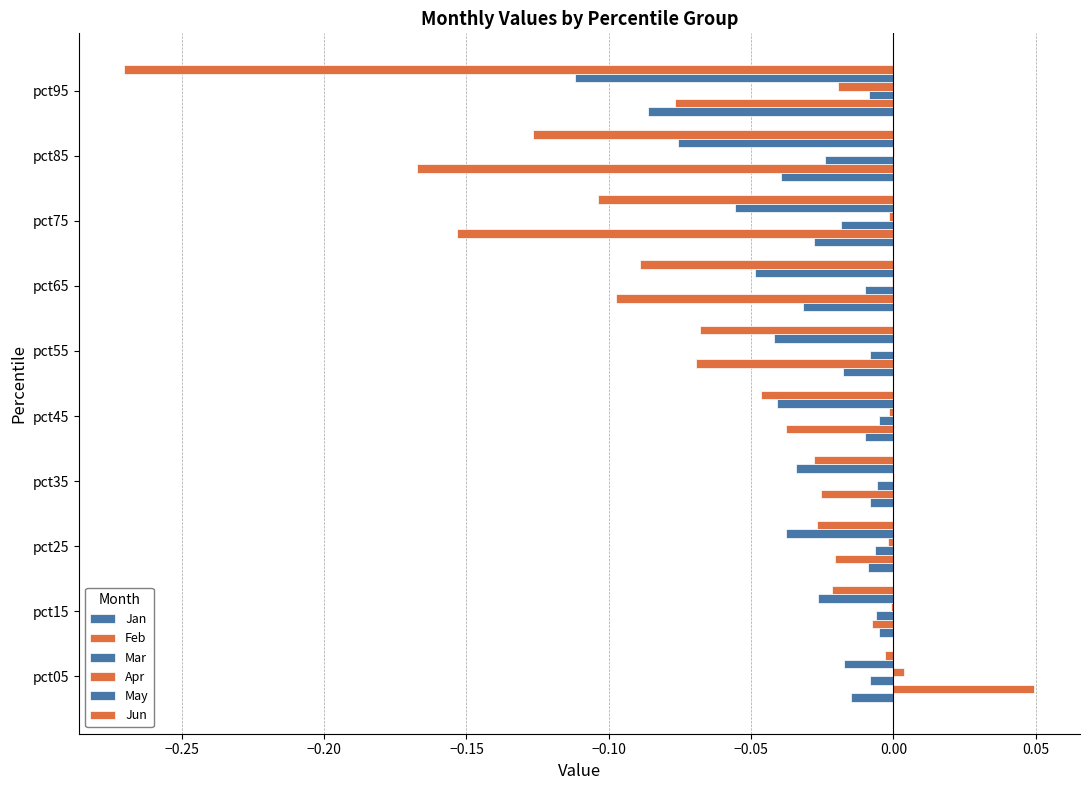

What is the minimum value shown in the chart?

-0.3